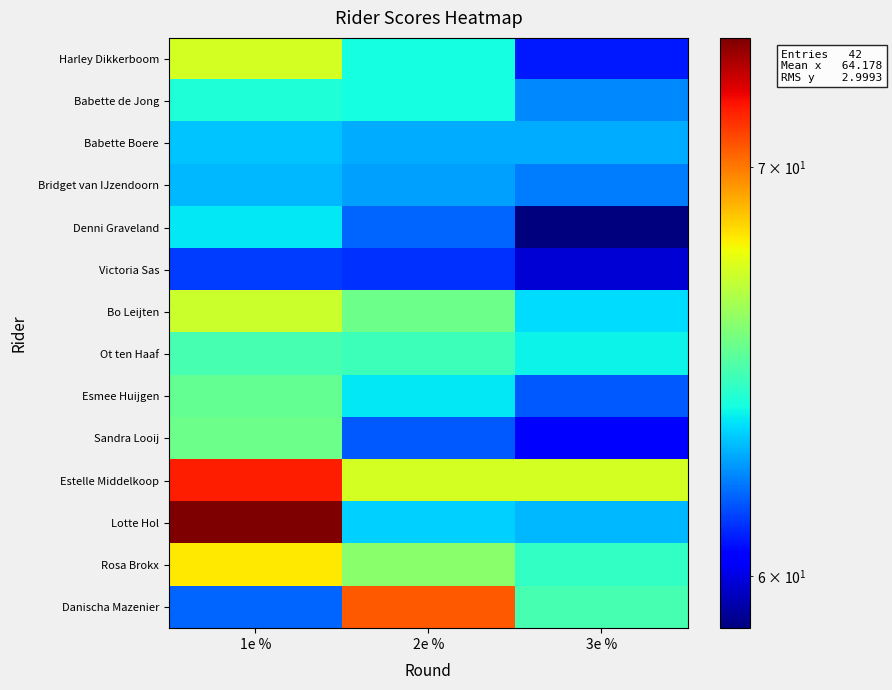

Reading left to right, extract all data points from this chart.

Harley Dikkerboom: 1e %=67.3	2e %=64.0	3e %=60.8
Babette de Jong: 1e %=64.2	2e %=64.0	3e %=62.3
Babette Boere: 1e %=63.2	2e %=62.8	3e %=62.8
Bridget van IJzendoorn: 1e %=63.0	2e %=62.7	3e %=62.2
Denni Graveland: 1e %=63.7	2e %=61.8	3e %=58.8
Victoria Sas: 1e %=61.3	2e %=61.2	3e %=59.8
Bo Leijten: 1e %=67.2	2e %=65.5	3e %=63.5
Ot ten Haaf: 1e %=64.8	2e %=64.7	3e %=63.8
Esmee Huijgen: 1e %=65.3	2e %=63.7	3e %=61.7
Sandra Looij: 1e %=65.5	2e %=61.7	3e %=60.3
Estelle Middelkoop: 1e %=71.5	2e %=67.3	3e %=67.3
Lotte Hol: 1e %=73.5	2e %=63.3	3e %=63.0
Rosa Brokx: 1e %=68.2	2e %=66.0	3e %=64.5
Danischa Mazenier: 1e %=61.8	2e %=70.5	3e %=64.8